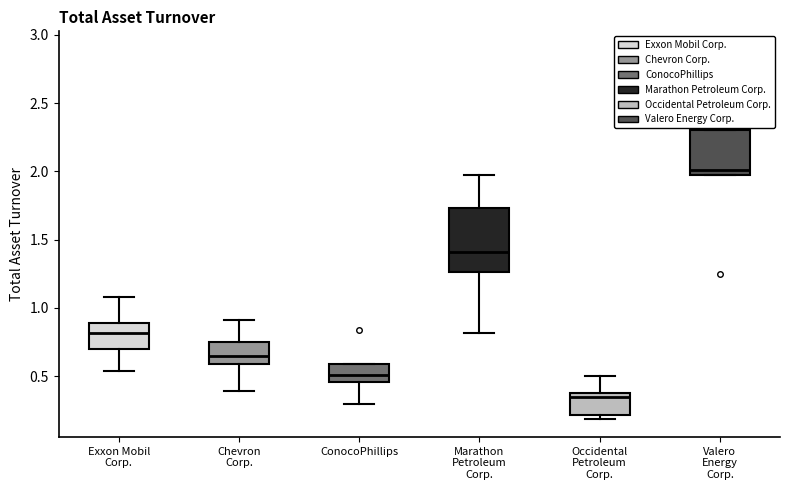

Reading left to right, read every box against the y-axis: the position of its median line, the range the box covers, and the ends of its whiskers. The values are not printed on the chart, so give them approximately, as read against the axis.

Exxon Mobil Corp.: median 0.80, box 0.70 to 0.90, whiskers 0.55 to 1.10
Chevron Corp.: median 0.65, box 0.60 to 0.75, whiskers 0.40 to 0.90
ConocoPhillips: median 0.50, box 0.45 to 0.60, whiskers 0.30 to 0.60
Marathon Petroleum Corp.: median 1.40, box 1.25 to 1.75, whiskers 0.80 to 1.95
Occidental Petroleum Corp.: median 0.35, box 0.20 to 0.40, whiskers 0.20 (just below the box's lower edge) to 0.50
Valero Energy Corp.: median 2.00, box 1.95 to 2.30, whiskers 1.95 to 2.30